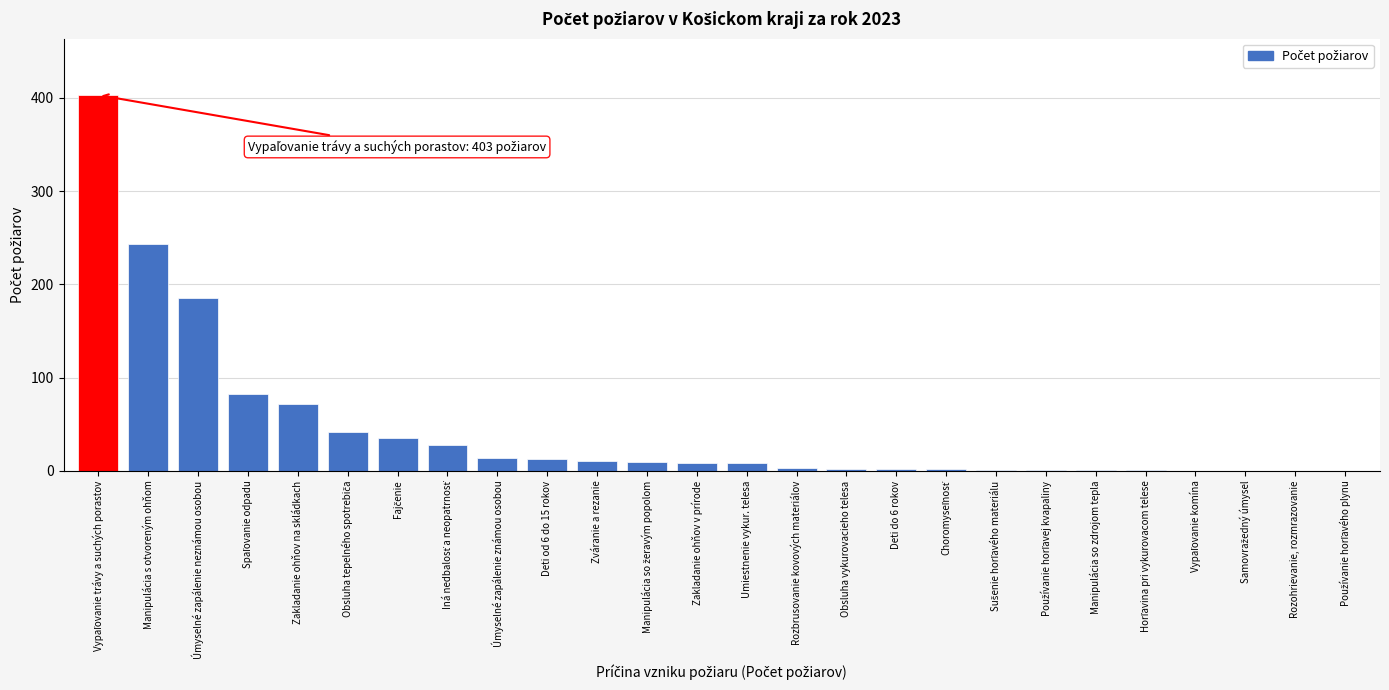

What is the sum of all values?

1166